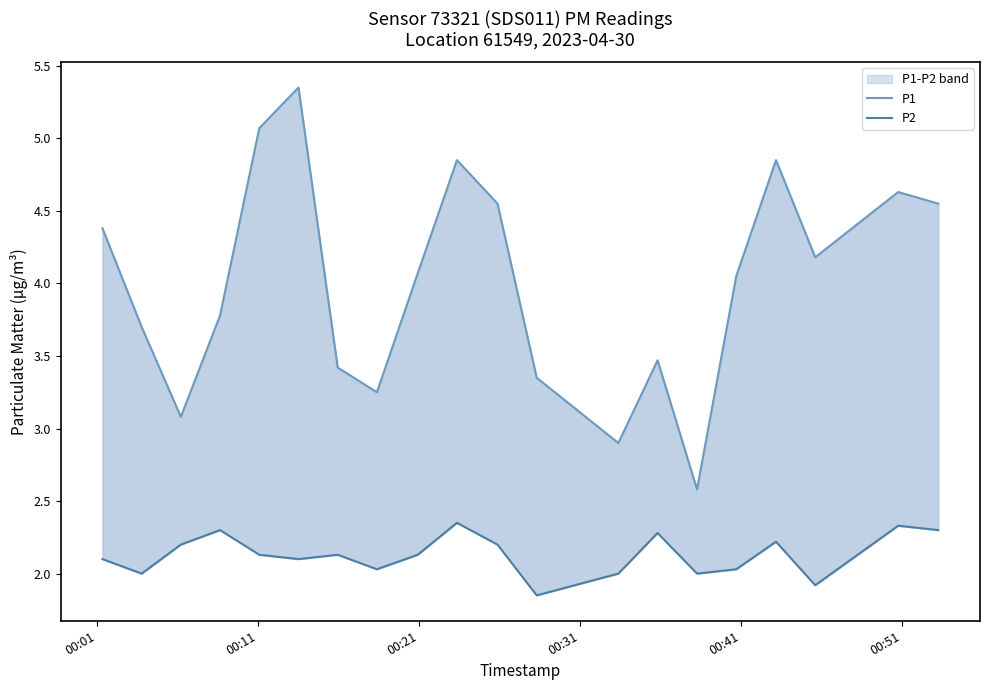

True or false: P2 and P1 intersect in this chart.

False